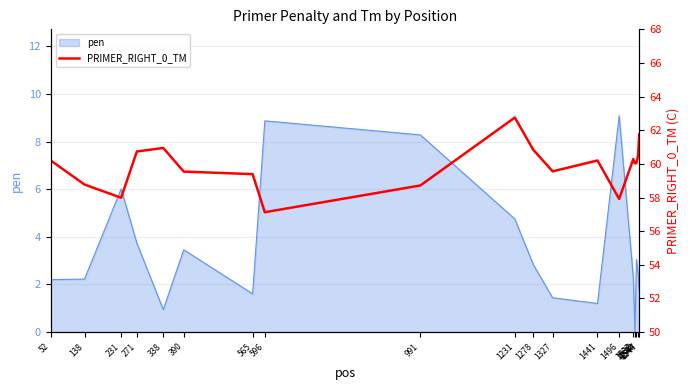

At which label is the value closest to 59?

138